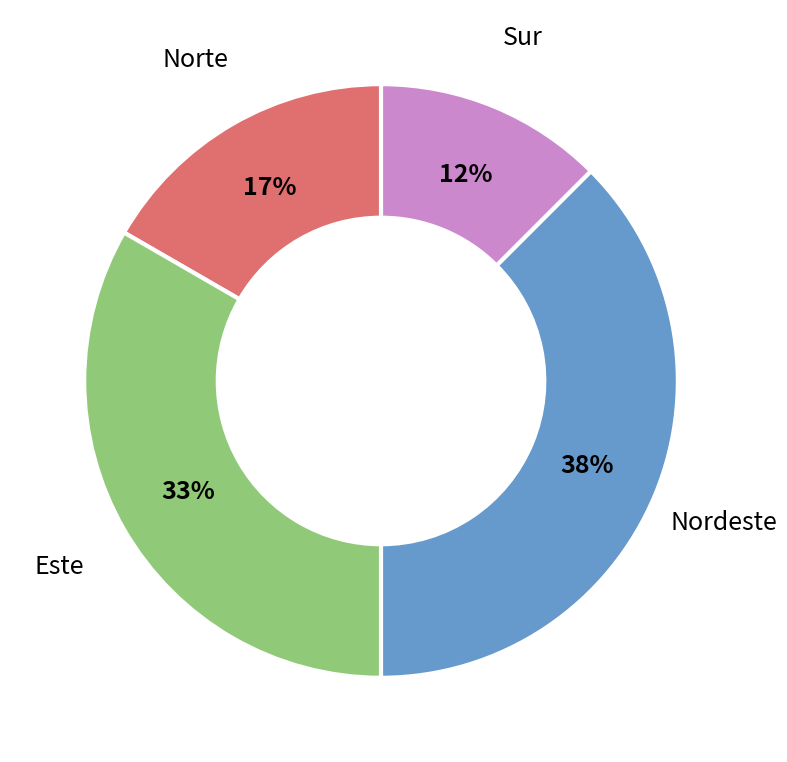

What is the ratio of the value at Norte to the value at Este?

0.5